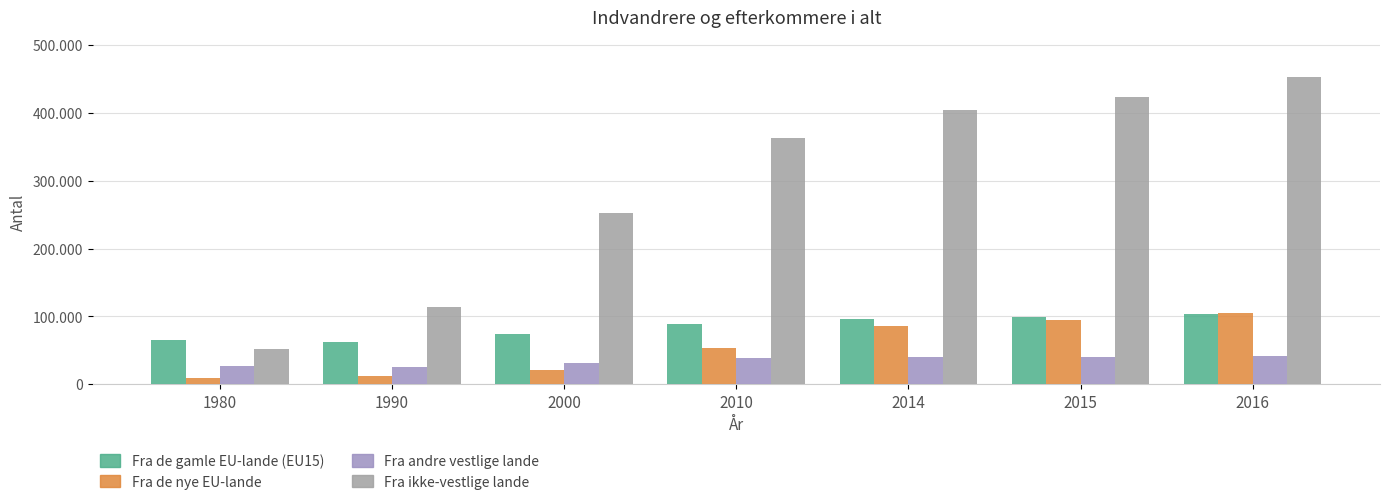

What is the approximate value of Fra ikke-vestlige lande at 1980, to the nearest 10?

51660